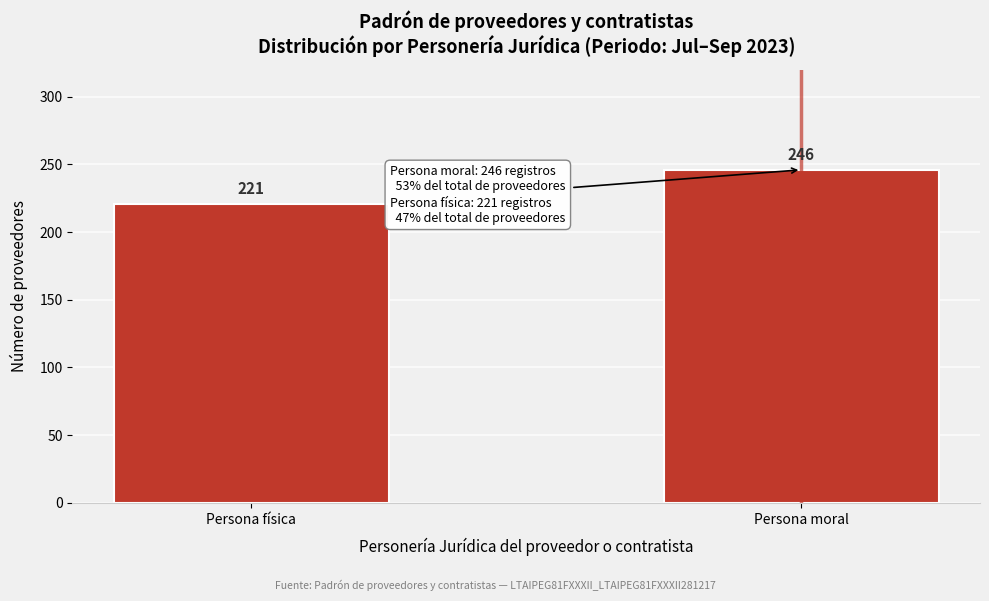

Reading left to right, transcribe all the data shown in this chart.

221	246